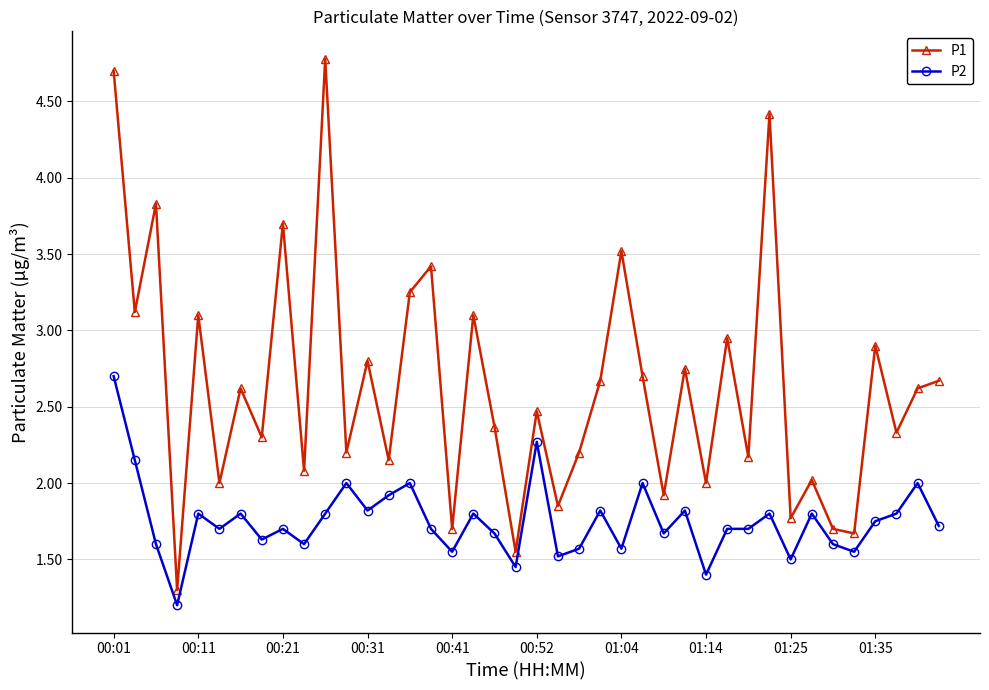

True or false: P2 and P1 cross at least once.

False